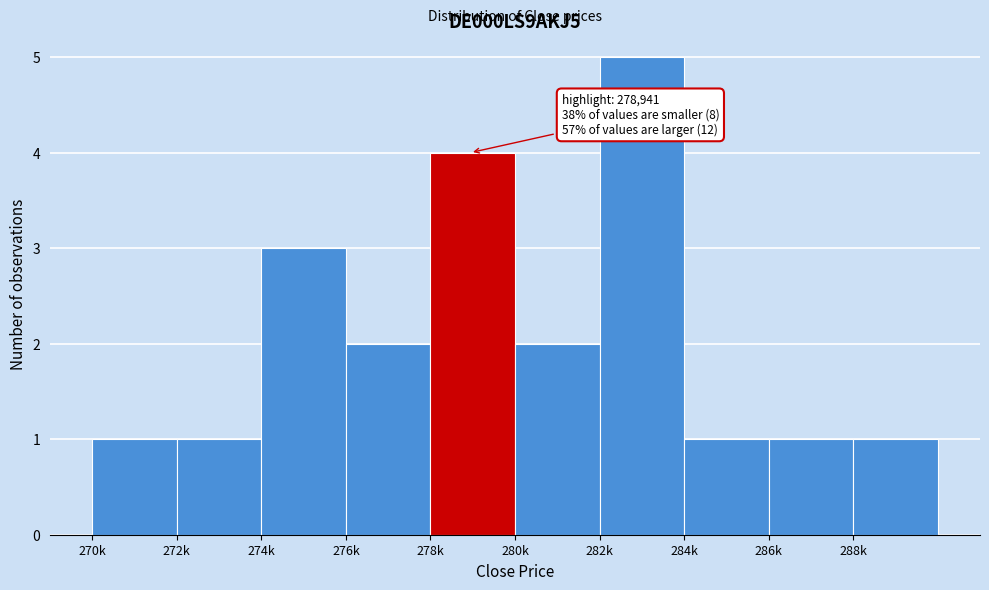

Reading left to right, list all the values displayed in this chart.

1	1	3	2	4	2	5	1	1	1